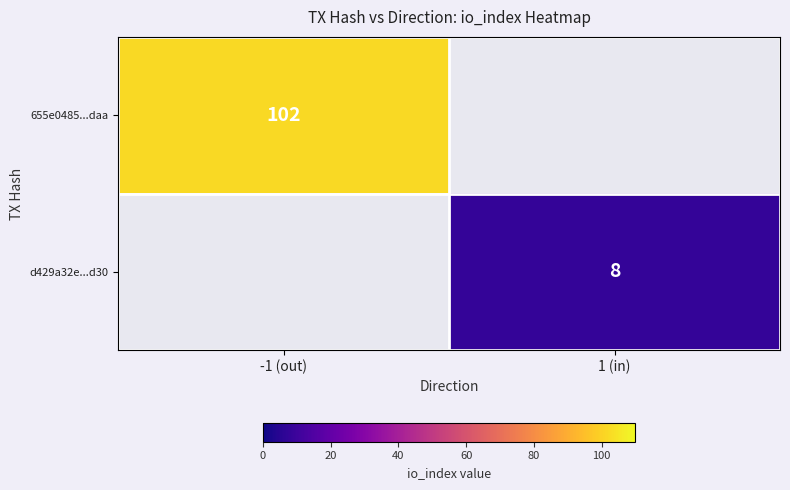

The value of d429a32e...d30 at 1 (in) is 12. True or false?

False